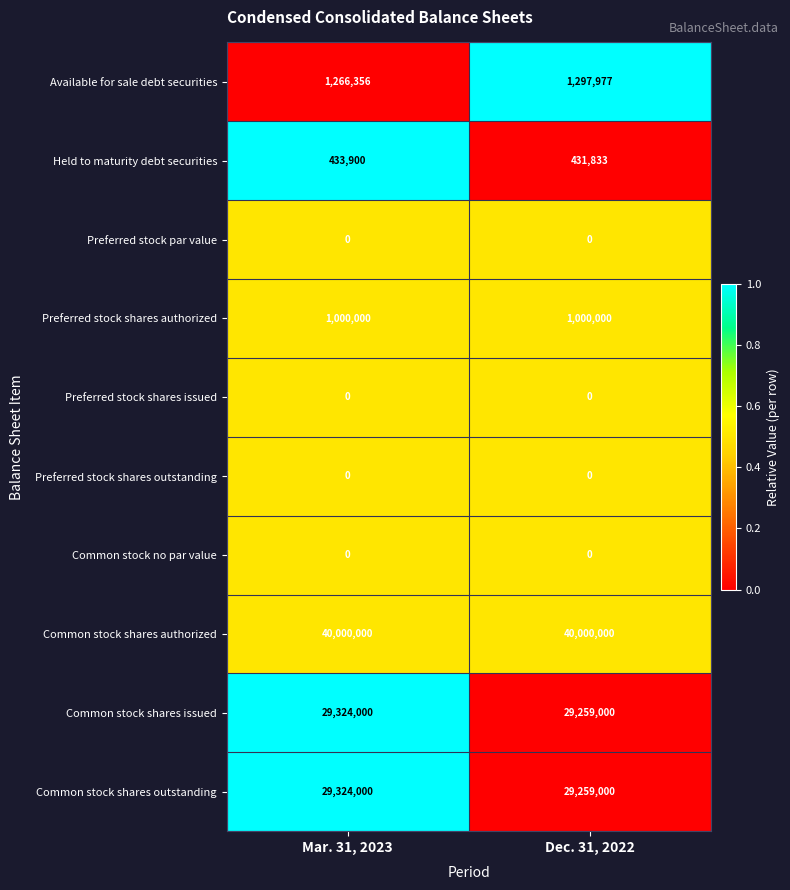

At which label is Held to maturity debt securities closest to 432866?

Dec. 31, 2022